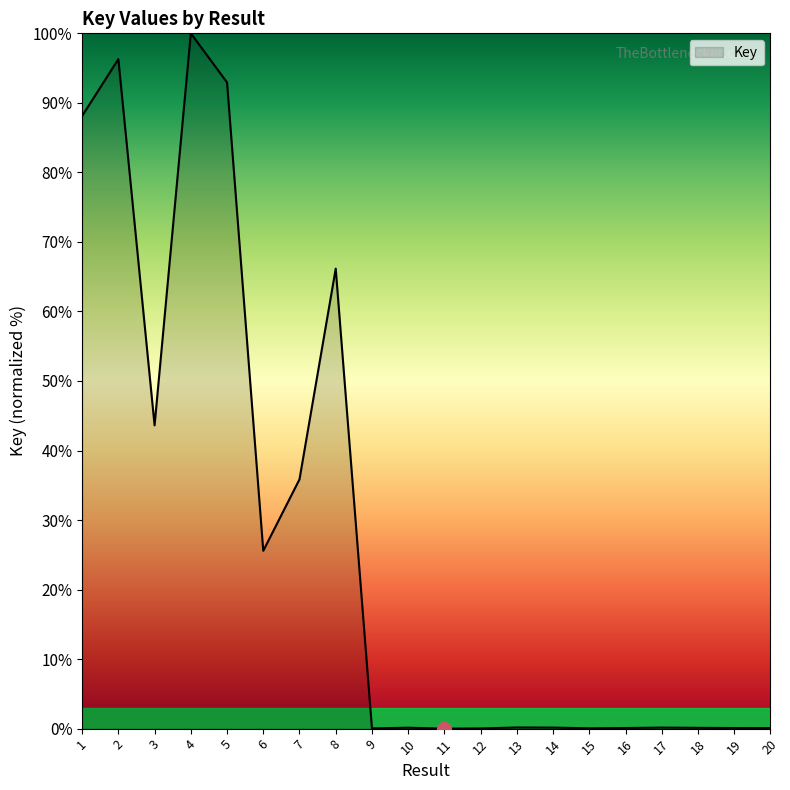

Which has a higher value, 13 or 2?

2